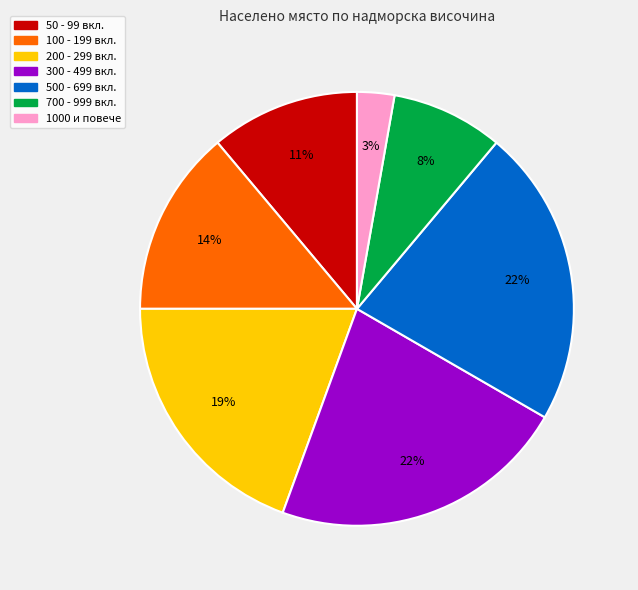

Is there a majority slice in this chart?

No